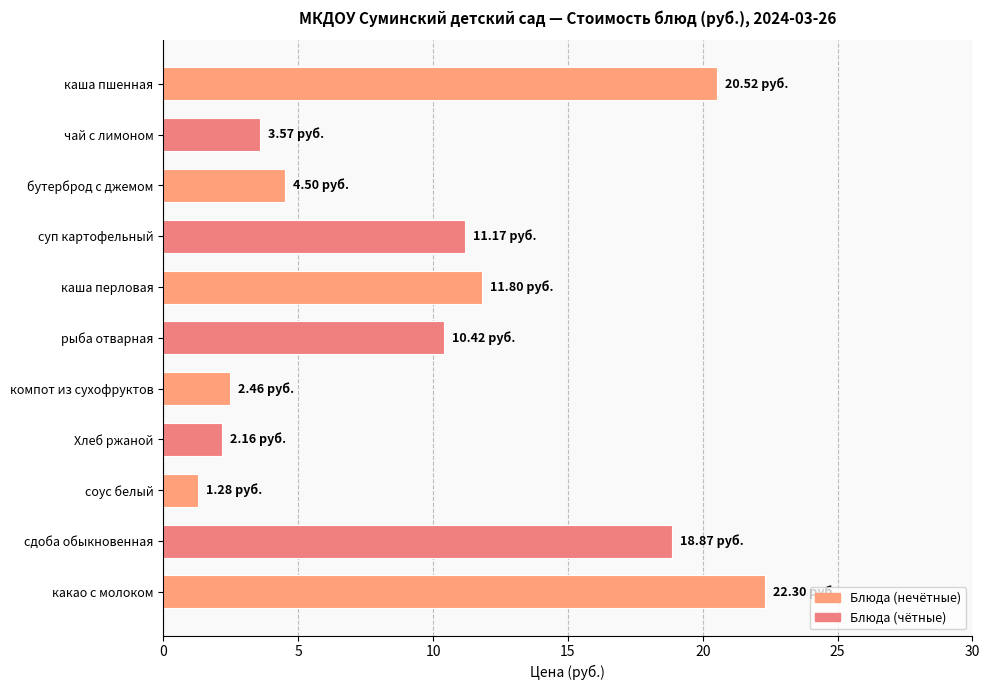

What is the maximum value shown in the chart?

22.3